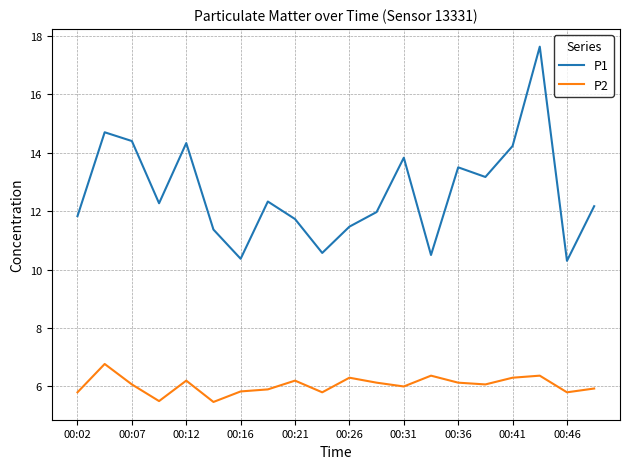

Rank the series by their average value, from highest to lowest.

P1, P2